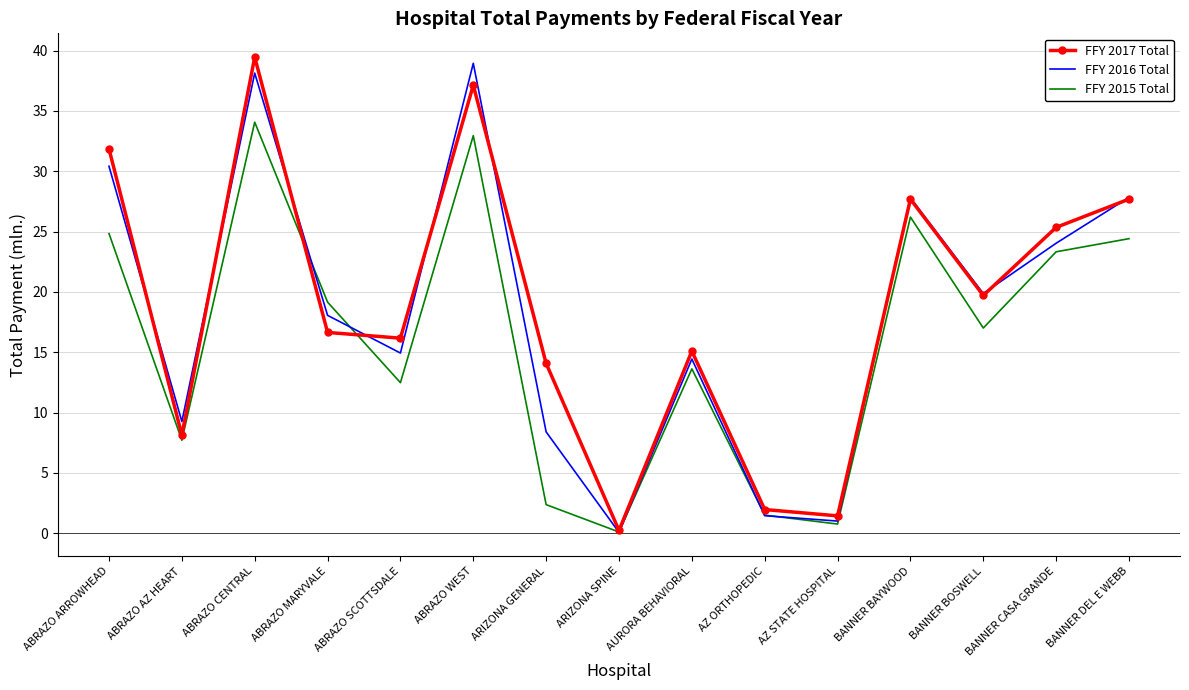

Is it true that FFY 2016 Total equals 18.1 at ABRAZO MARYVALE?

True